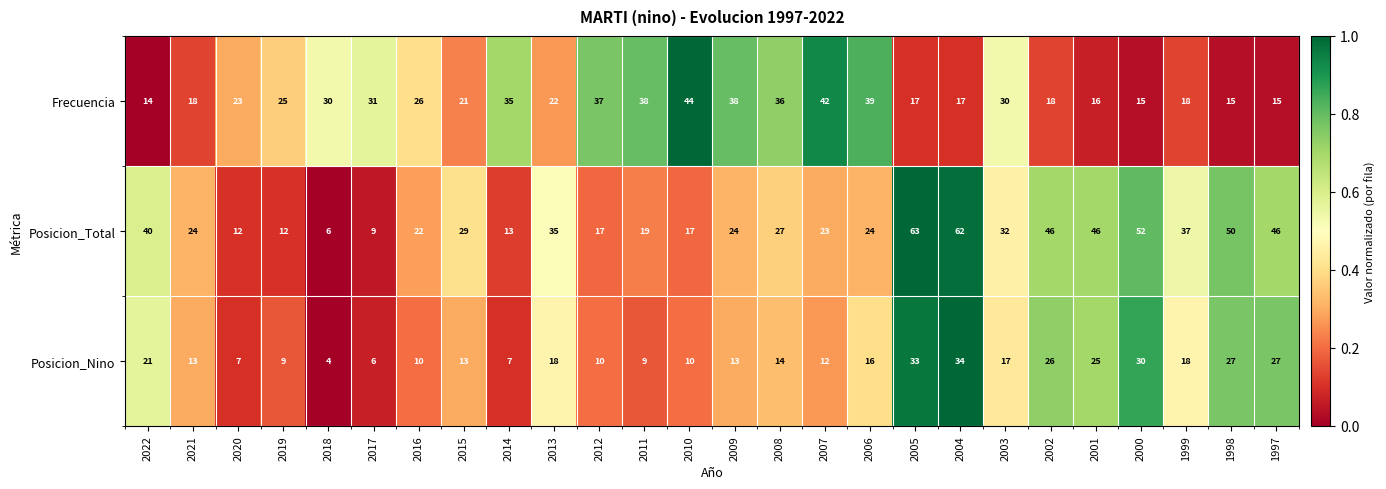

What is the difference between the Frecuencia values at 2011 and 1998?

23